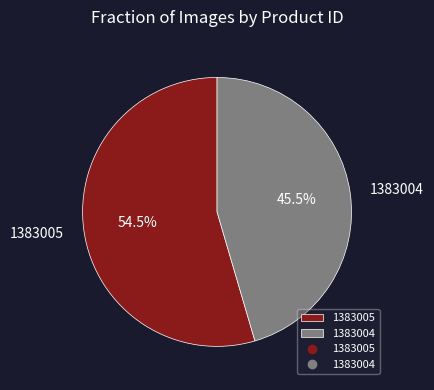

Approximately how many times larger is the value at 1383004 compared to 1383005?

0.8